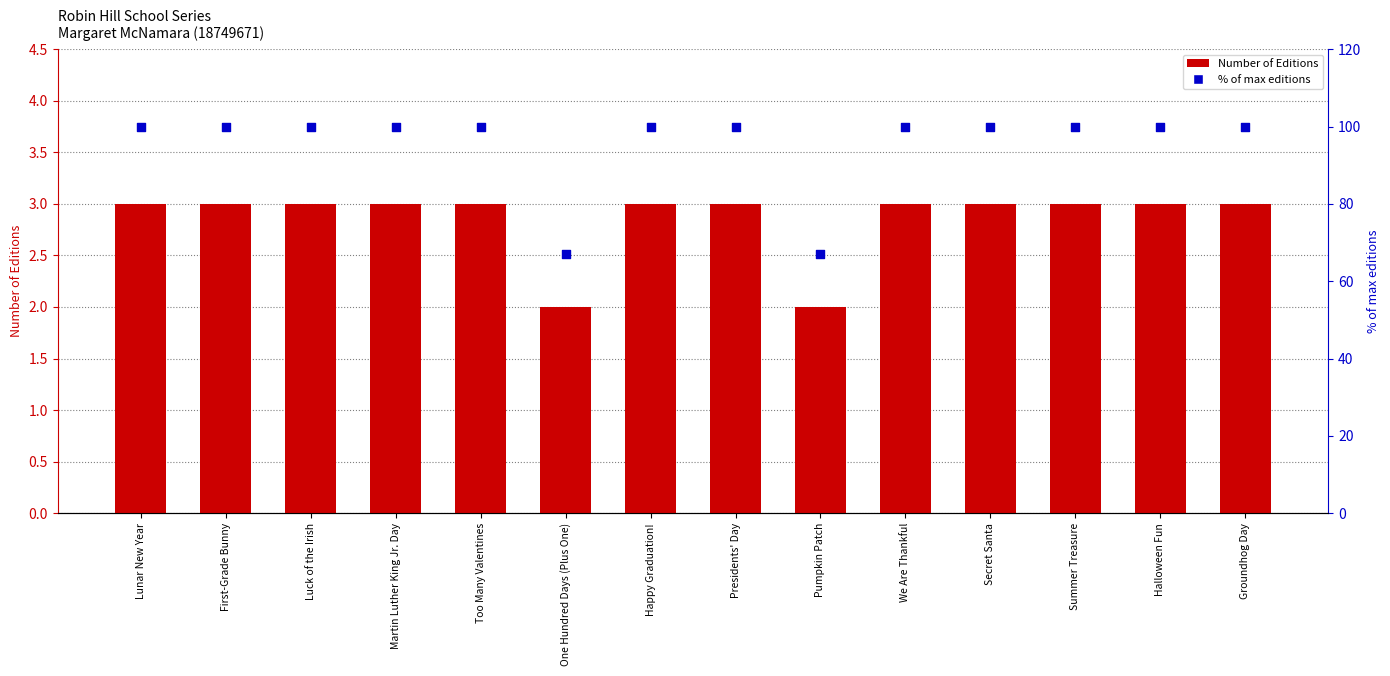

At which category is the sum across all series the highest?

Lunar New Year